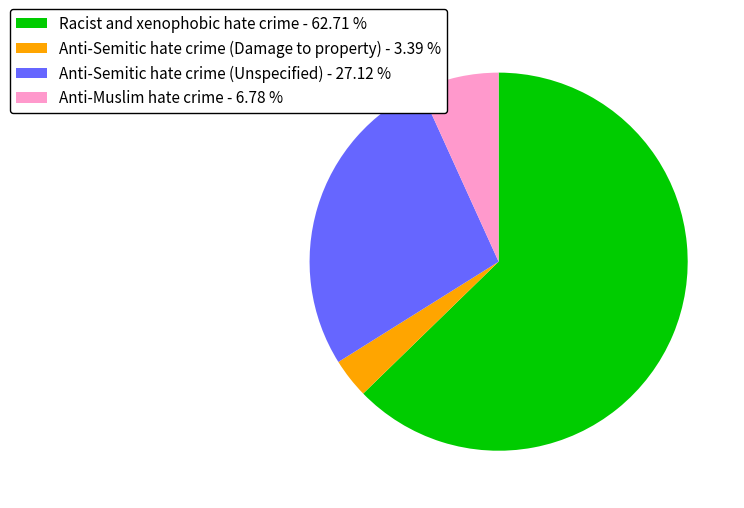

Does any single category account for the majority?

Yes